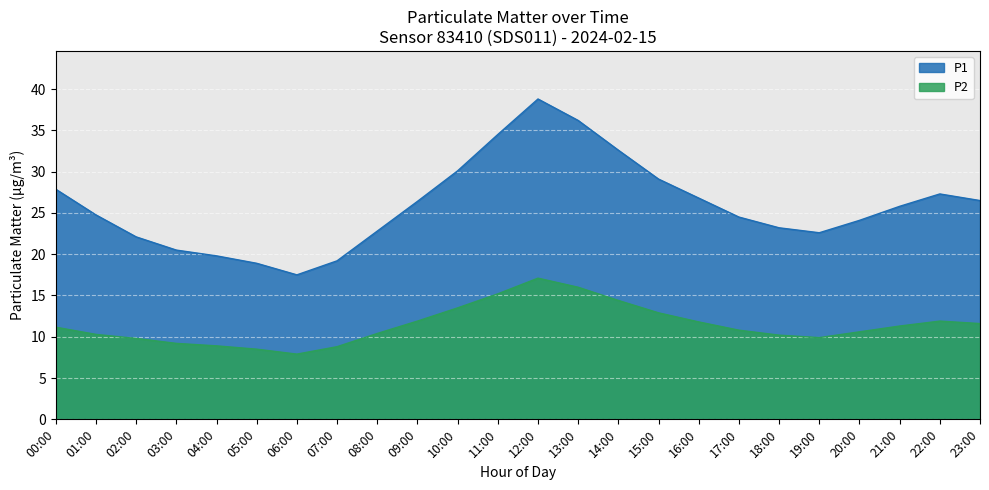

What value does the P1 series have at 07:00?

19.2